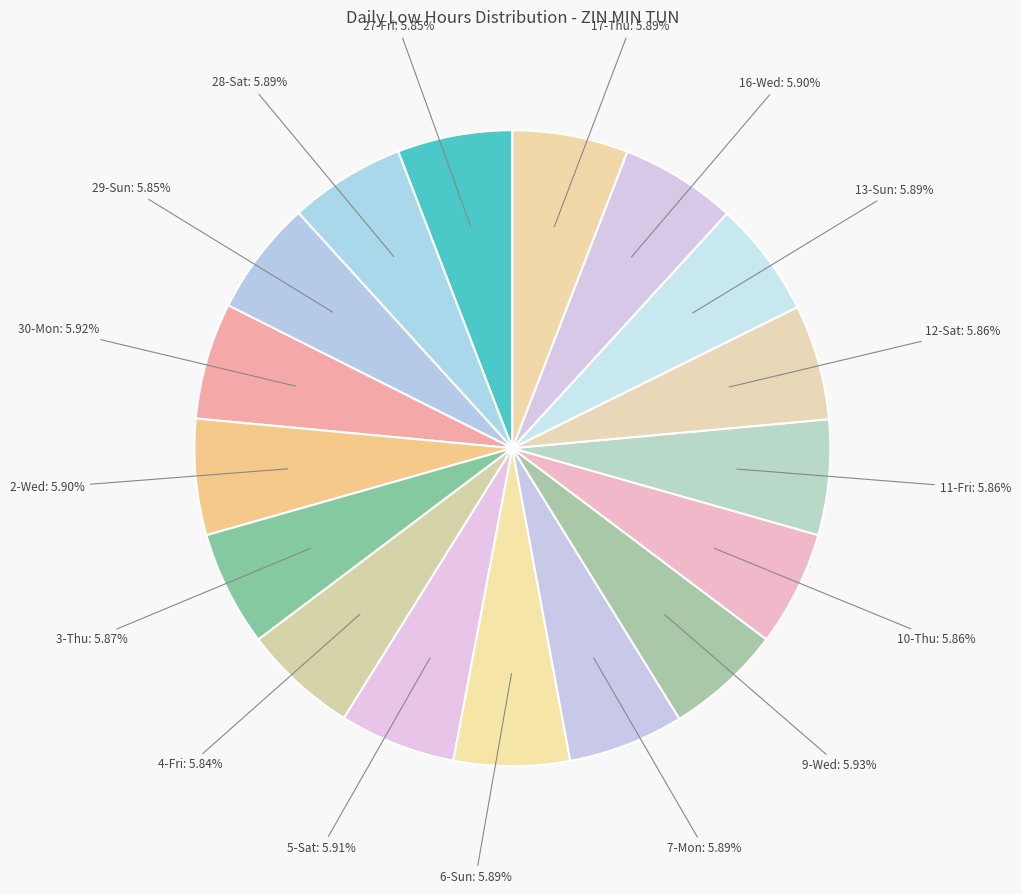

Which category has the biggest portion of the pie?

9-Wed